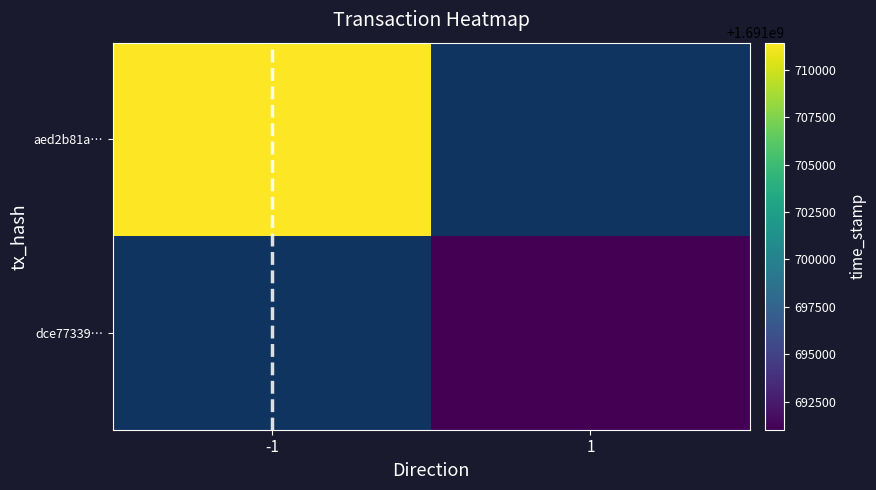

At which label does aed2b81a… reach its peak?

-1